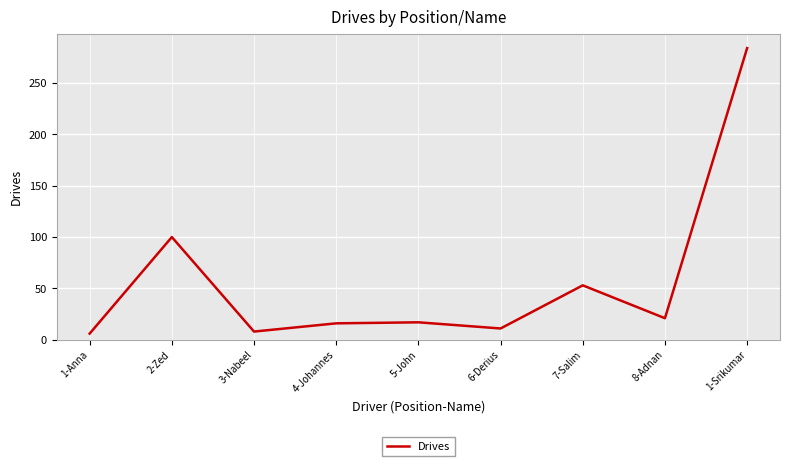

Which label corresponds to the largest value in the chart?

1-Srikumar